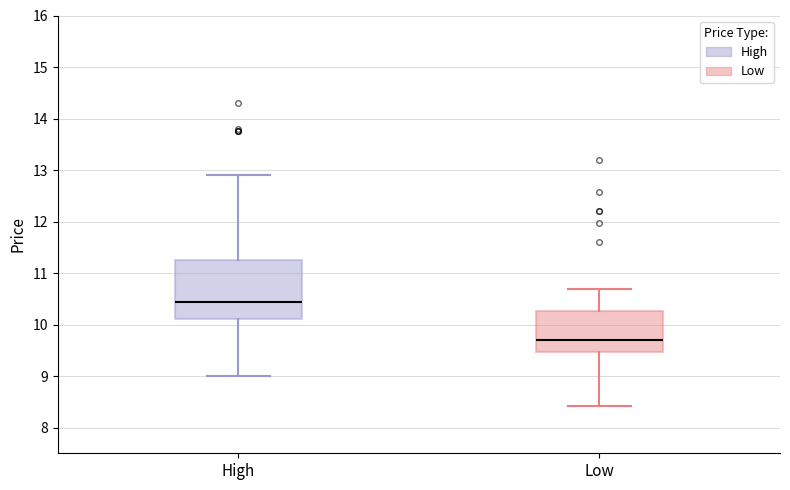

Reading left to right, transcribe this box plot: for each box, give where its median line is, the range the box spans, and where its two whiskers end, as read against the y-axis. The values are not printed on the chart, so give them approximately, as read against the axis.

High: median 10.4, box 10.1 to 11.3, whiskers 9.0 to 12.9
Low: median 9.7, box 9.5 to 10.3, whiskers 8.4 to 10.7